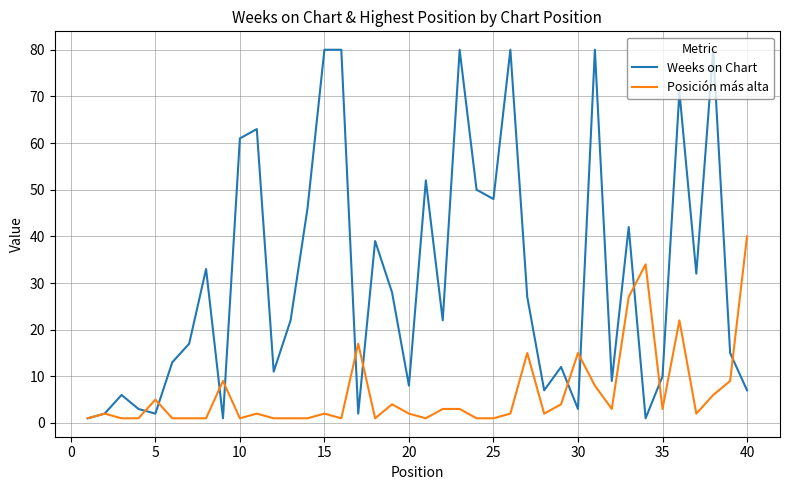

Rank the series by their average value, from lowest to highest.

Posición más alta, Weeks on Chart